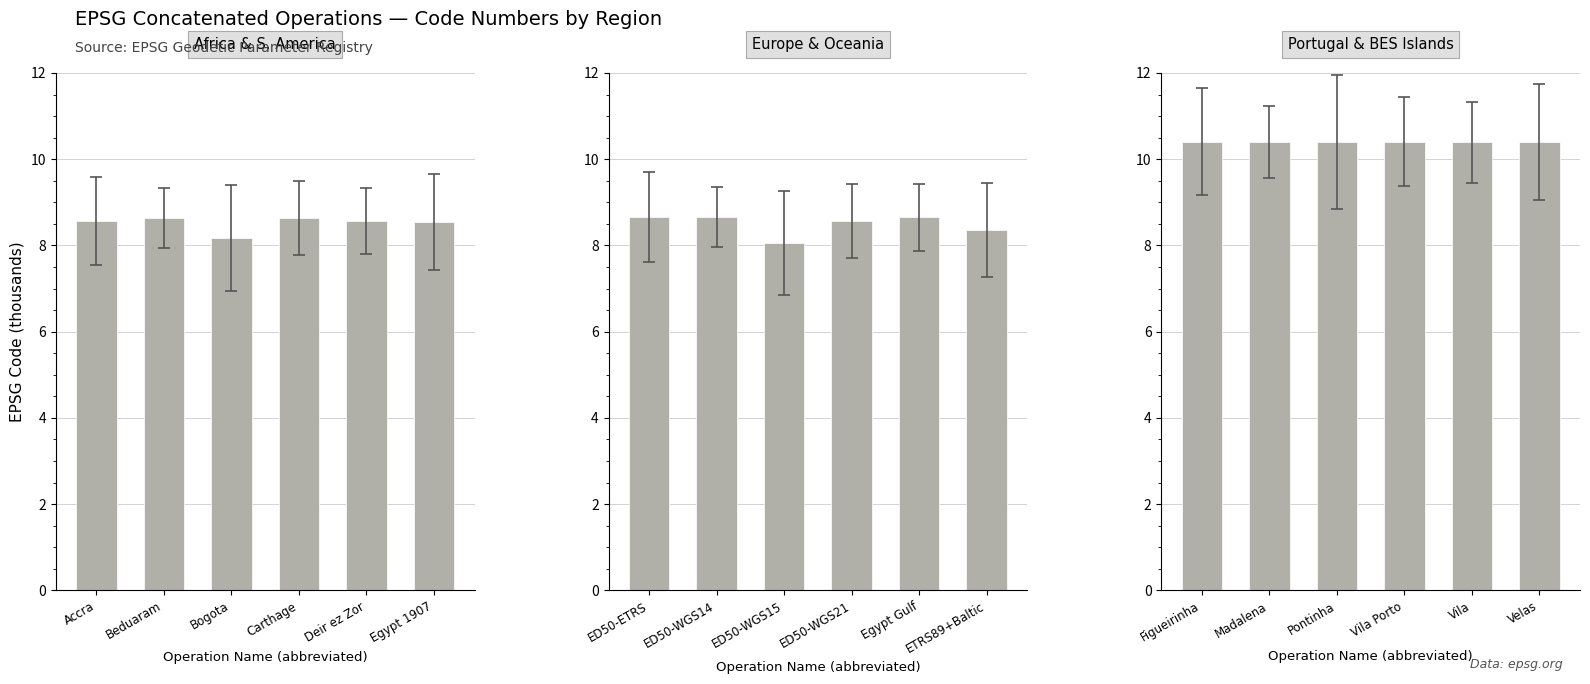

Count the number of categories in the chart.

6